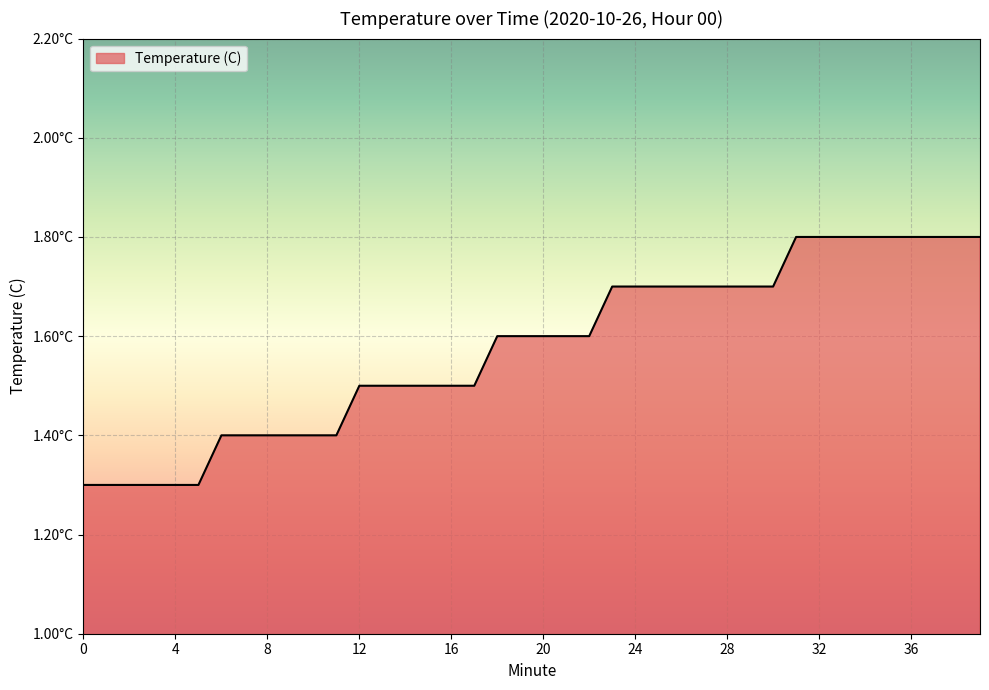

Is this an area chart (filled region under the line)?

Yes